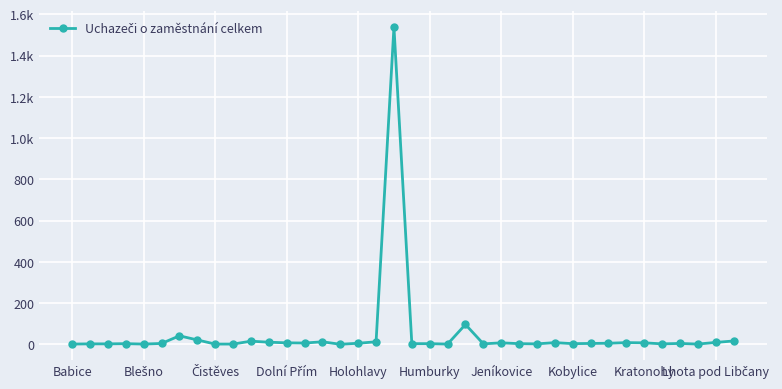

Where is the data nearest to the value 770?

22